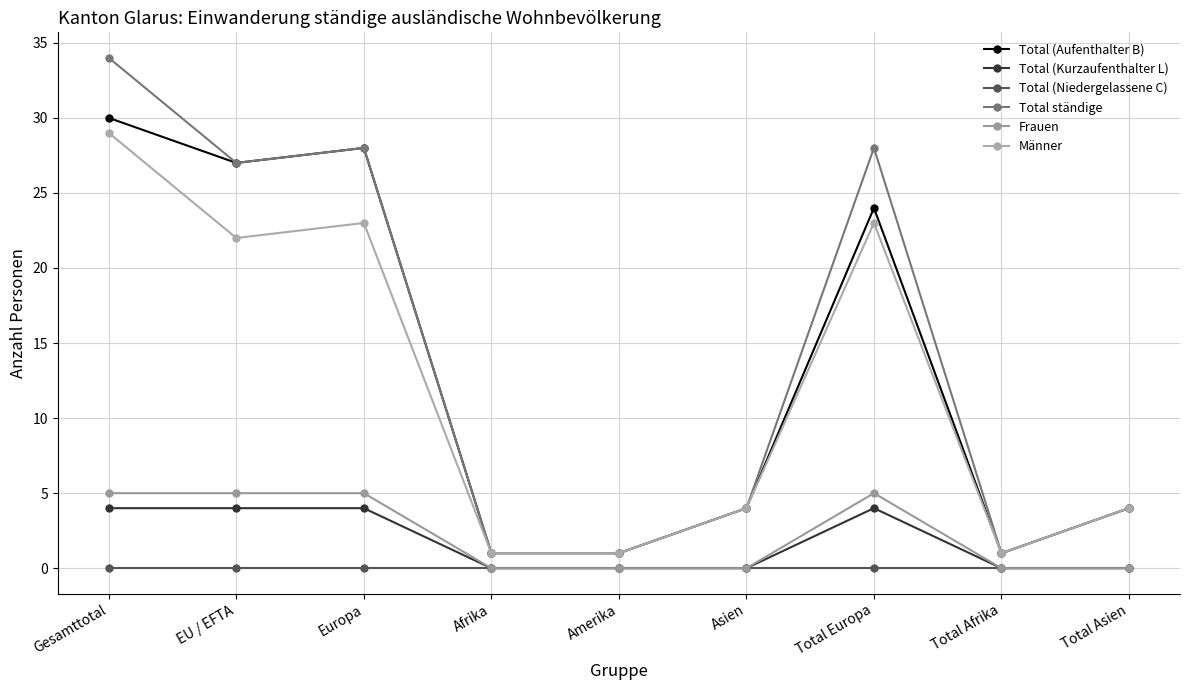

Count the number of data series in this chart.

6